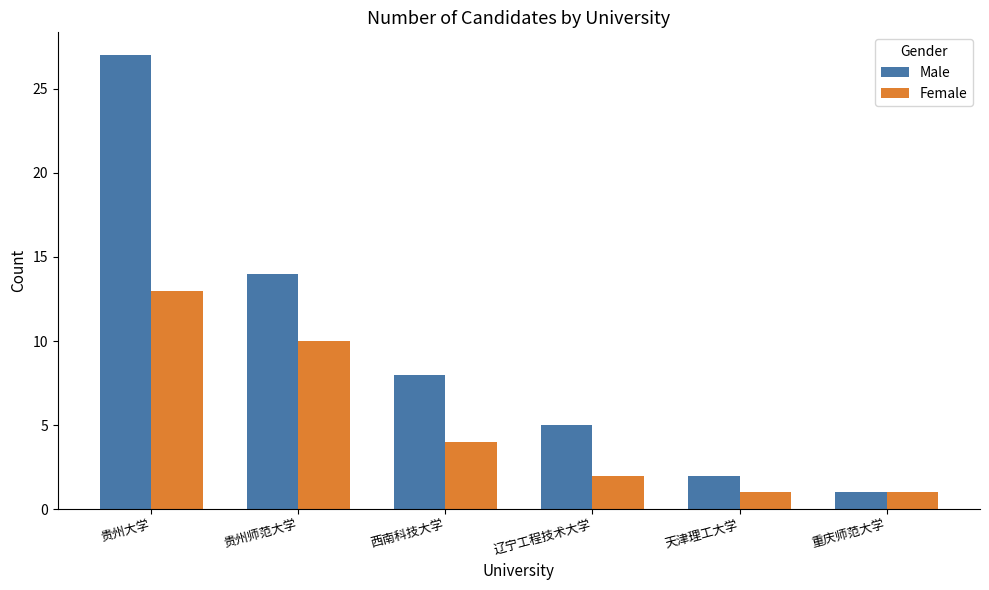

Rank the series at 天津理工大学 from highest to lowest value.

Male, Female